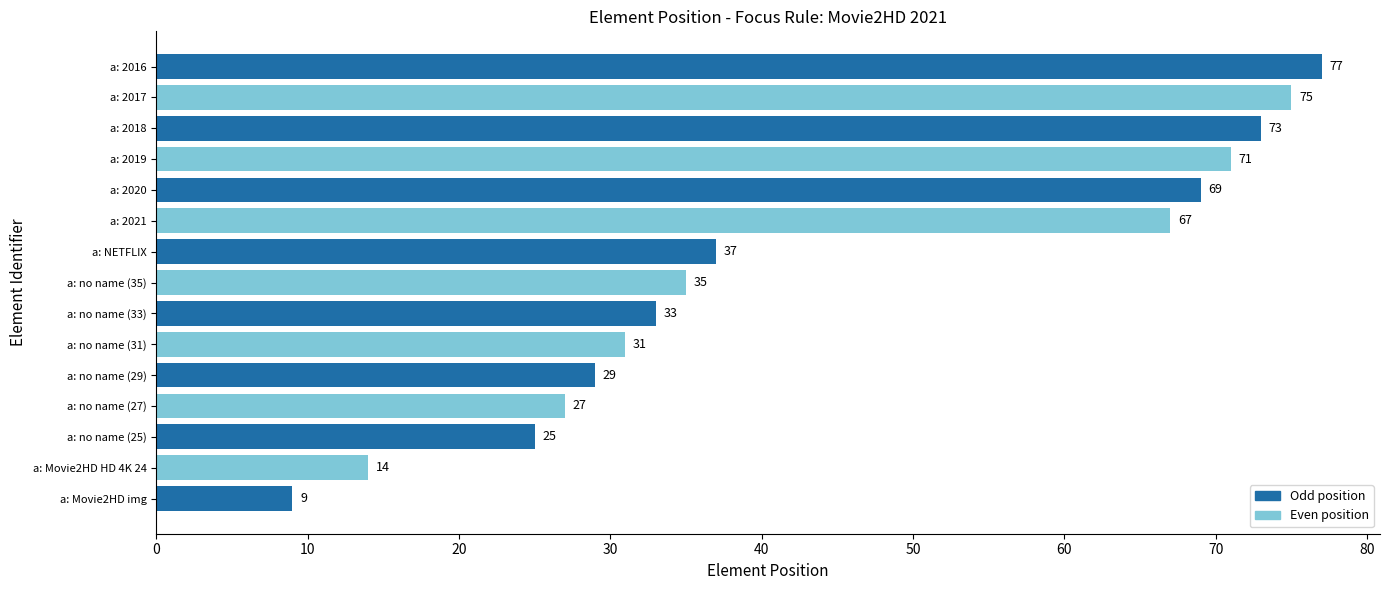

Where is the data nearest to the value 43?

a: NETFLIX